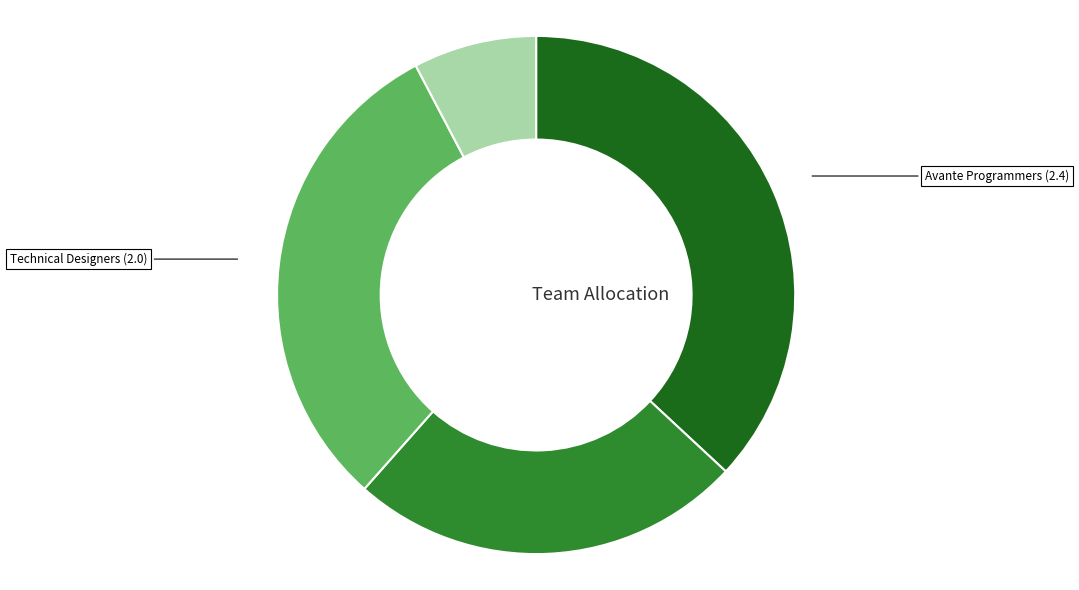

Does any single category account for the majority?

No